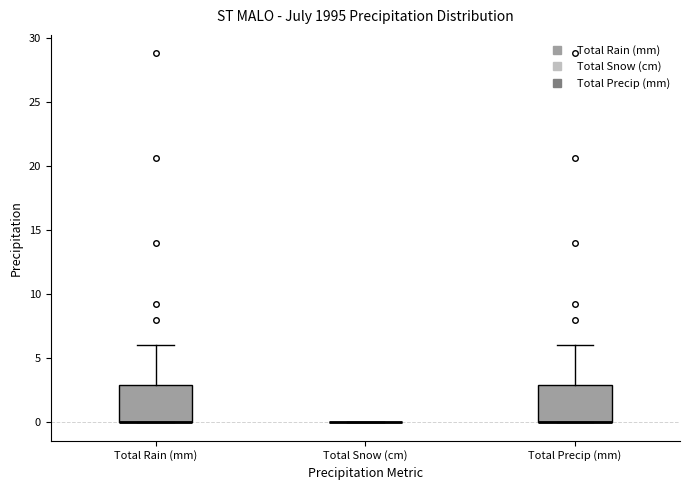

Reading left to right, transcribe this box plot: for each box, give where its median line is, the range the box spans, and where its two whiskers end, as read against the y-axis. The values are not printed on the chart, so give them approximately, as read against the axis.

Total Rain (mm): median 0 (drawn on the box's lower edge), box 0 to 3, whiskers 0 to 6
Total Snow (cm): box collapsed to a line at 0, whiskers 0 to 0
Total Precip (mm): median 0 (drawn on the box's lower edge), box 0 to 3, whiskers 0 to 6